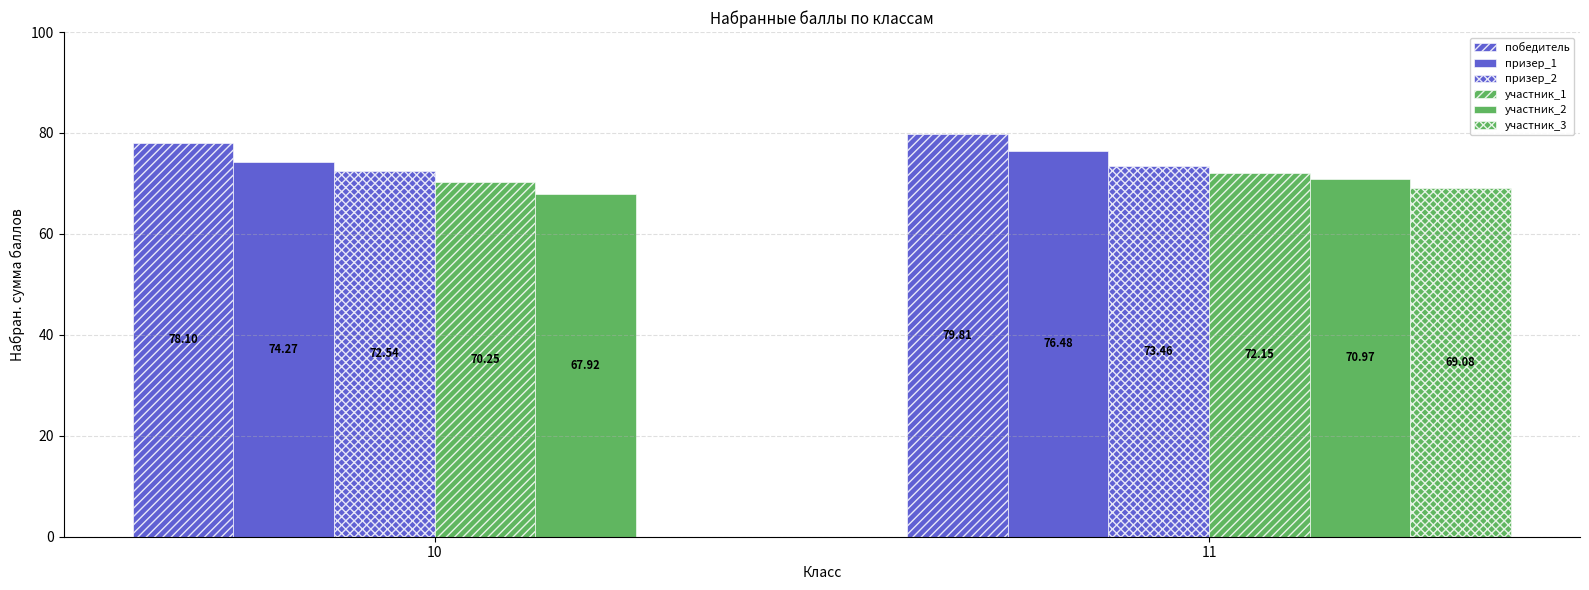

At which category does the chart reach its minimum across all series?

10